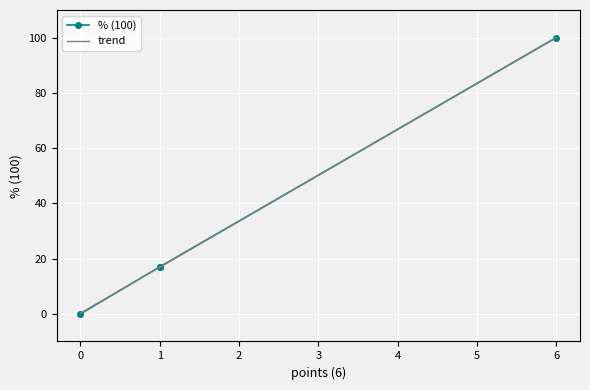

What is the maximum value for trend?

100.0